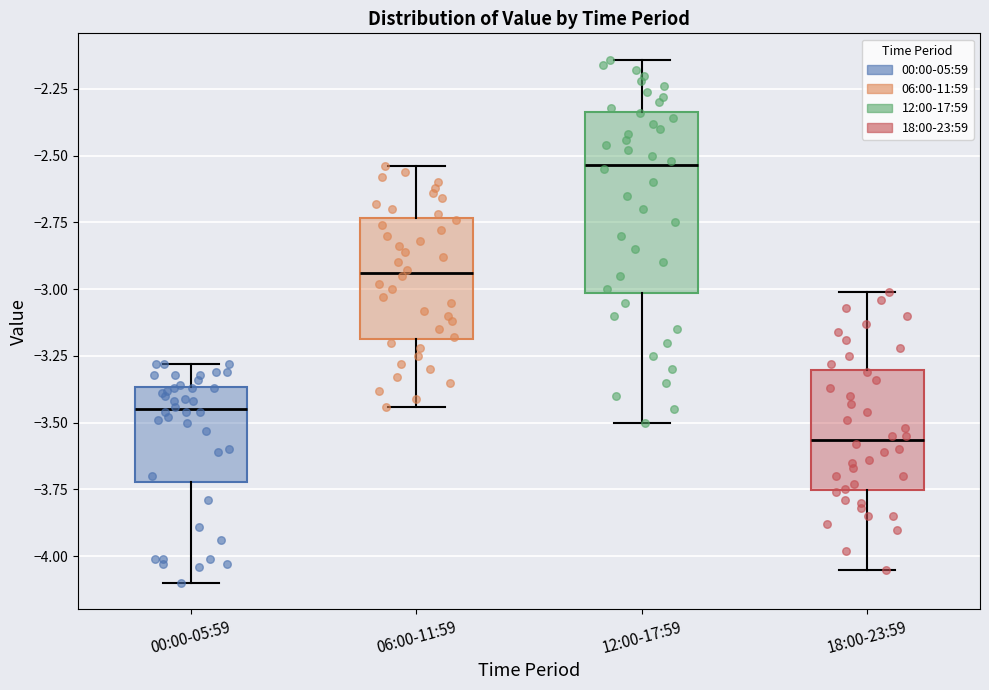

Reading left to right, read every box against the y-axis: the position of its median line, the range the box covers, and the ends of its whiskers. The values are not printed on the chart, so give them approximately, as read against the axis.

00:00-05:59: median -3.45, box -3.70 to -3.35, whiskers -4.10 to -3.30
06:00-11:59: median -2.95, box -3.20 to -2.75, whiskers -3.45 to -2.55
12:00-17:59: median -2.55, box -3.00 to -2.35, whiskers -3.50 to -2.15
18:00-23:59: median -3.55, box -3.75 to -3.30, whiskers -4.05 to -3.00